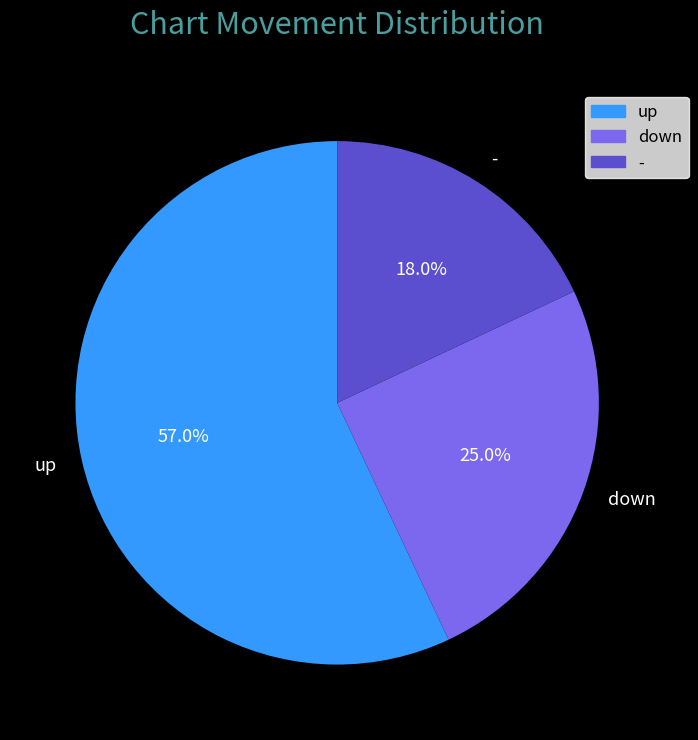

Which category has the biggest portion of the pie?

up